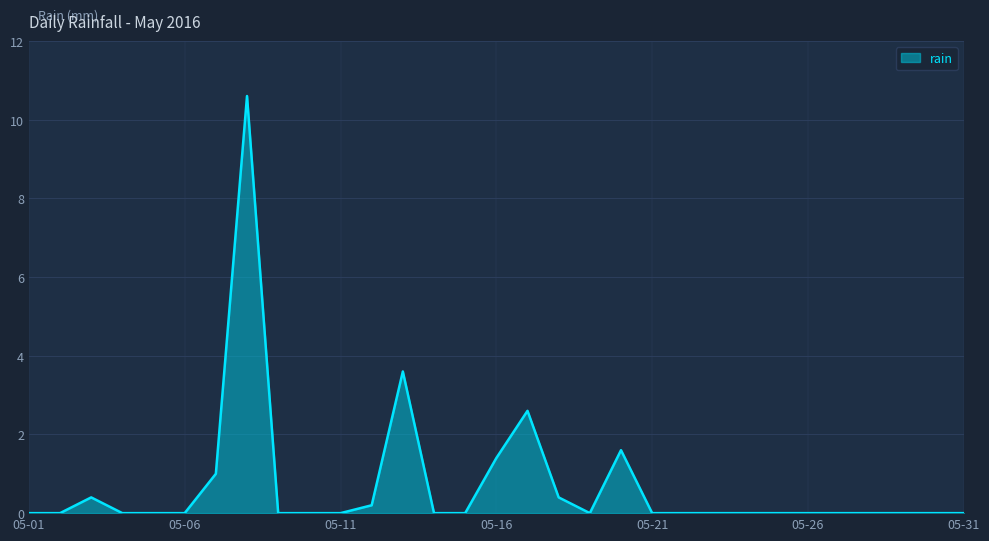

What is the greatest value displayed?

10.6